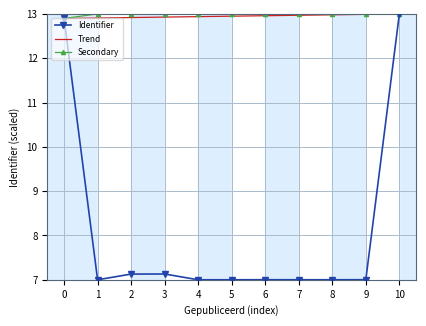

The value of Secondary at 8 is 2.9. True or false?

False